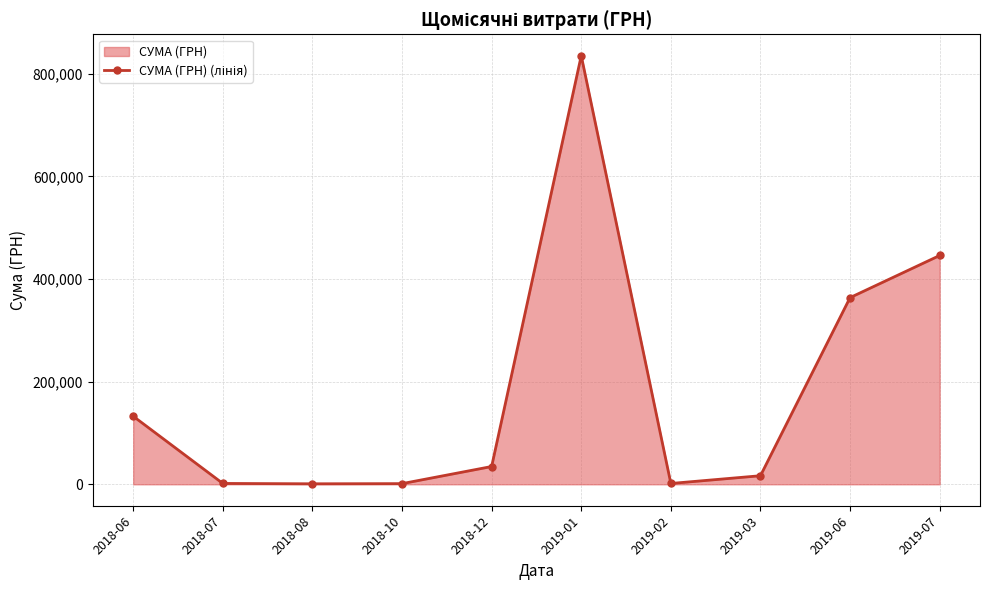

How many lines are shown in the chart?

1